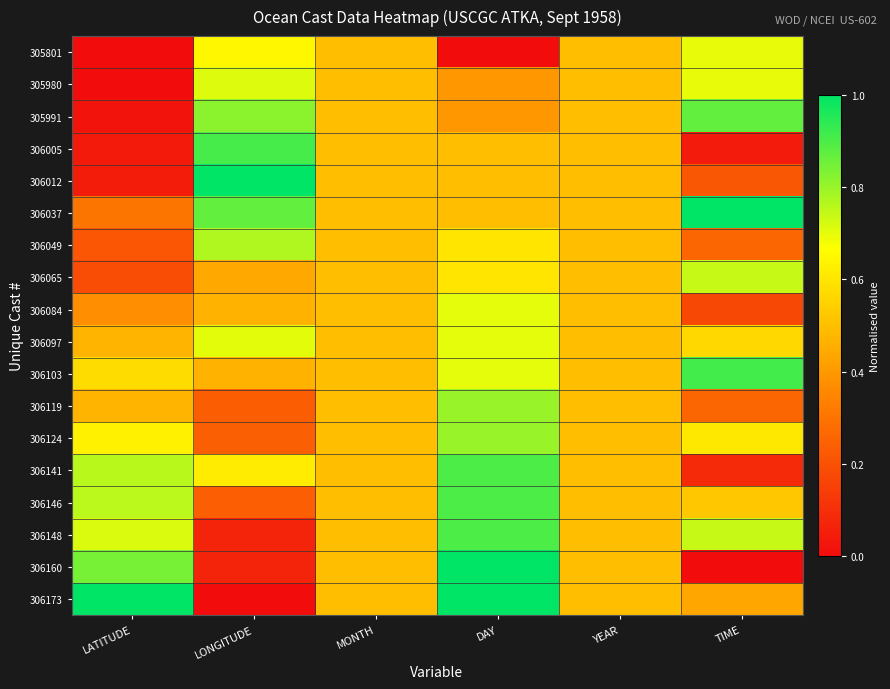

At how many categories does at least one series exceed 0?

6